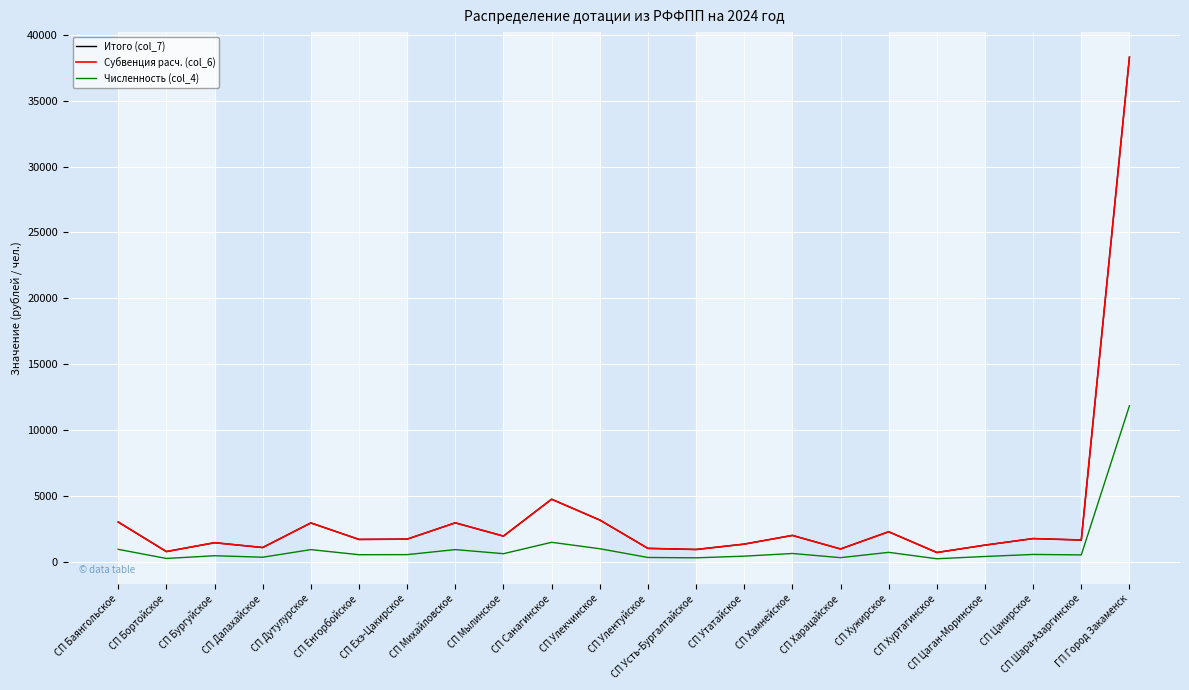

Which series has the widest spread of values?

Итого (col_7)